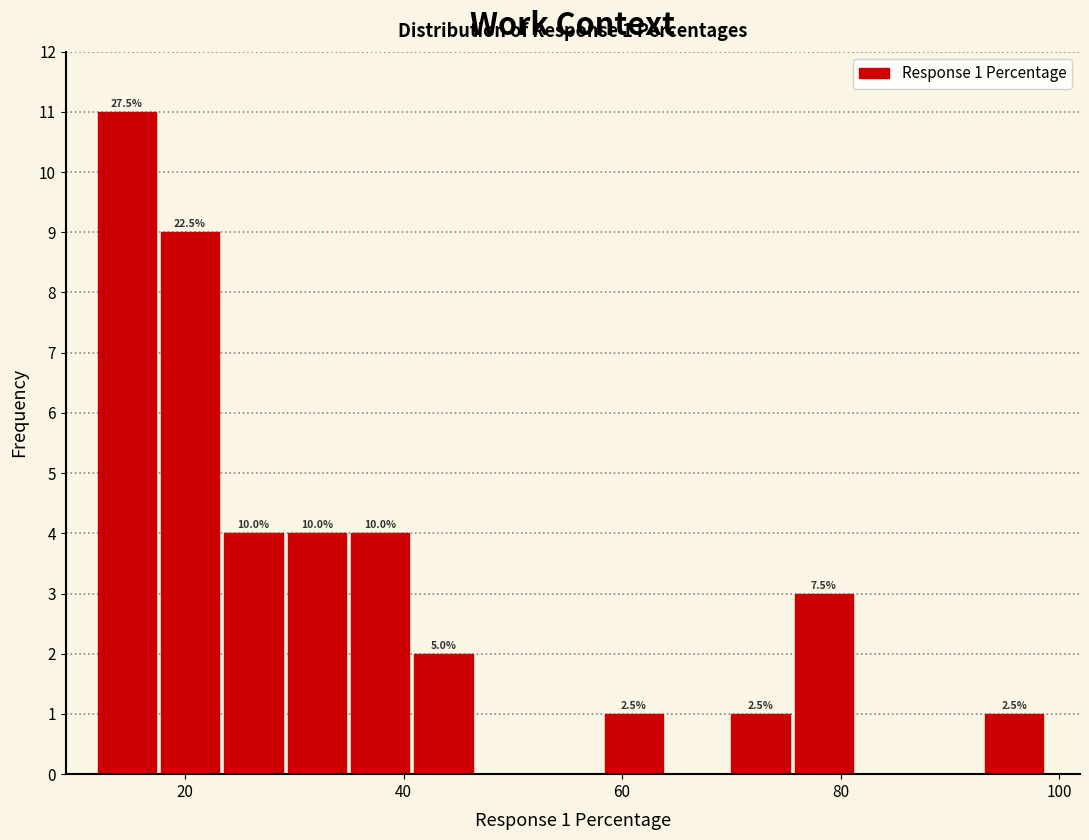

Around what value on the x-axis is the tallest bar? Give the approximate position of its centre, as read against the axis.

14